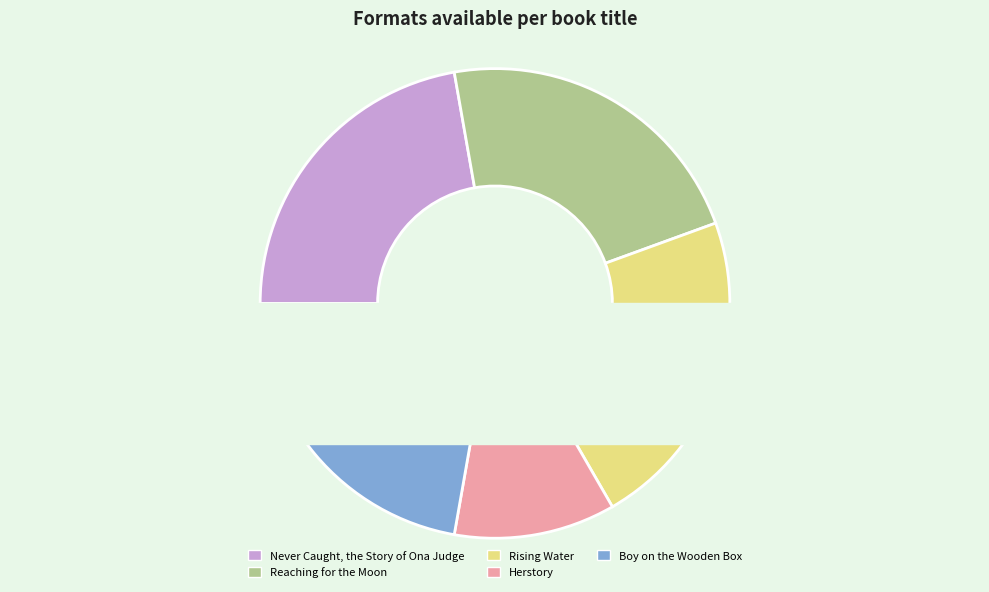

Is it true that Herstory is 18% of the pie?

False